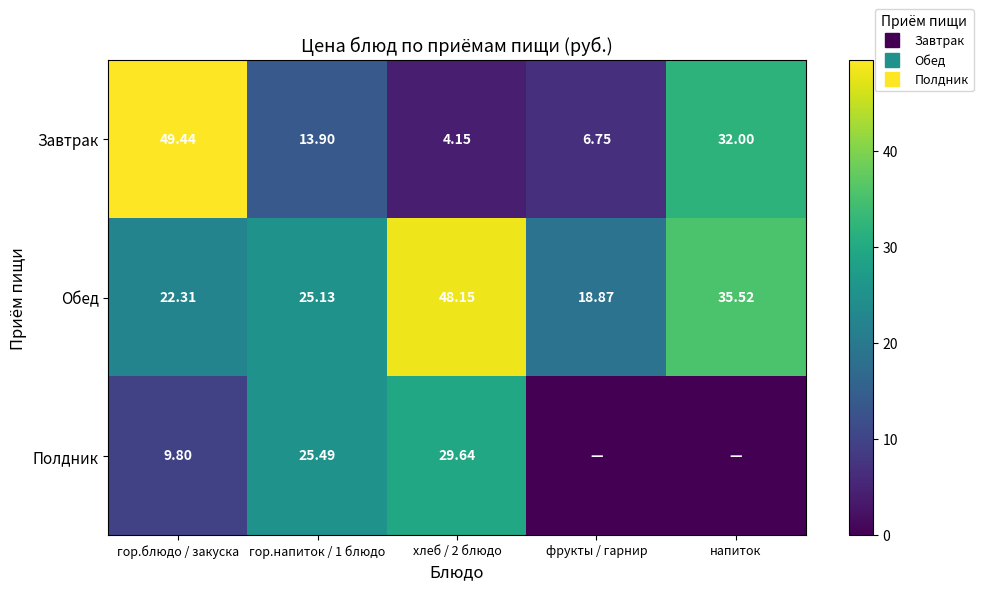

Rank the series by their average value, from highest to lowest.

Обед, Завтрак, Полдник